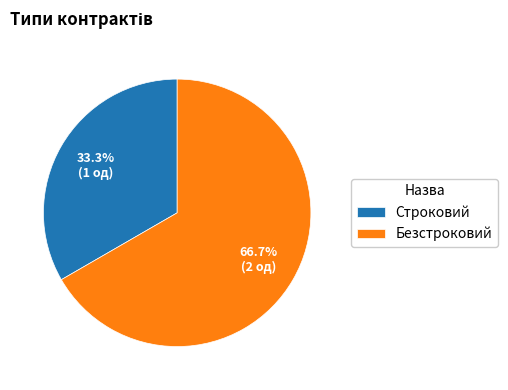

What is the ratio of the value at Безстроковий to the value at Строковий?

2.0